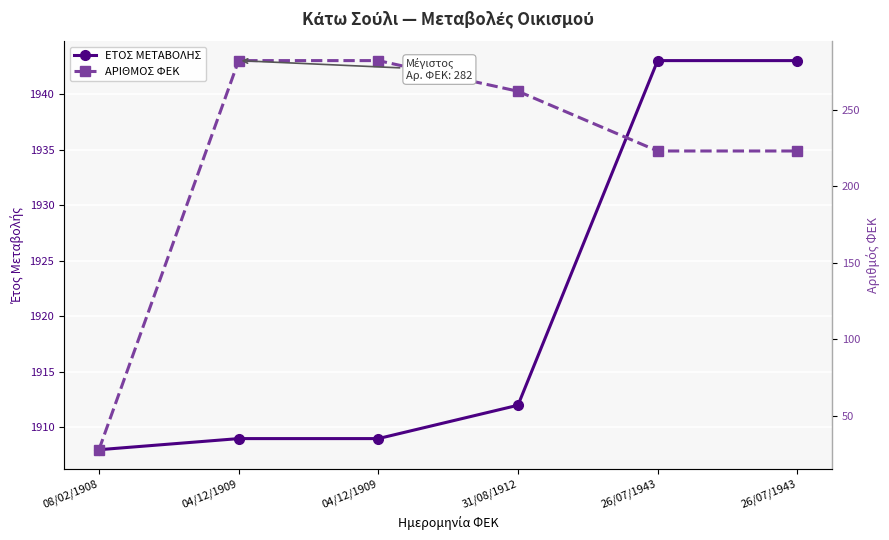

The ΕΤΟΣ ΜΕΤΑΒΟΛΗΣ series shows 1909 at 04/12/1909. True or false?

True